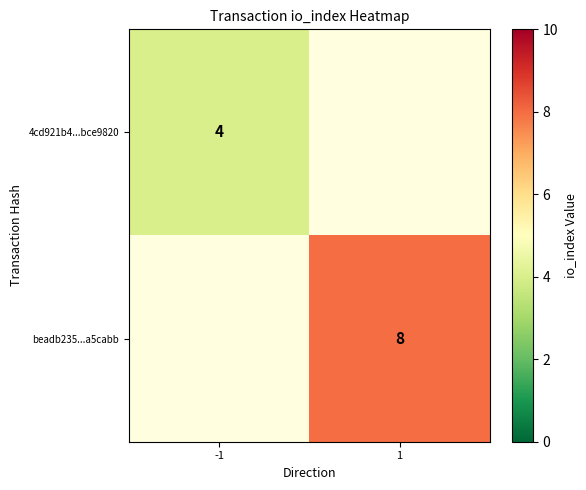

The value of 4cd921b4...bce9820 at -1 is 4. True or false?

True